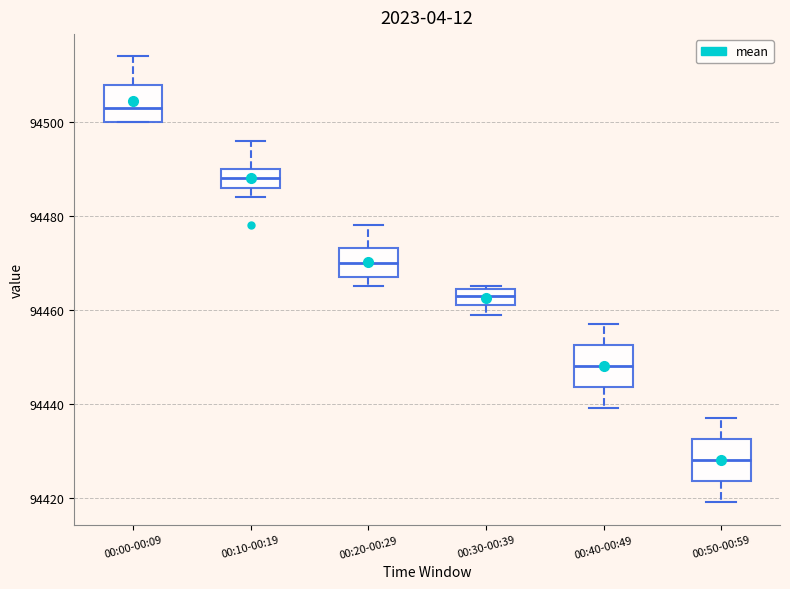

Where does the median line of the box for 00:50-00:59 sit on the y-axis? The values are not printed on the chart, so give them approximately, as read against the axis.

94428